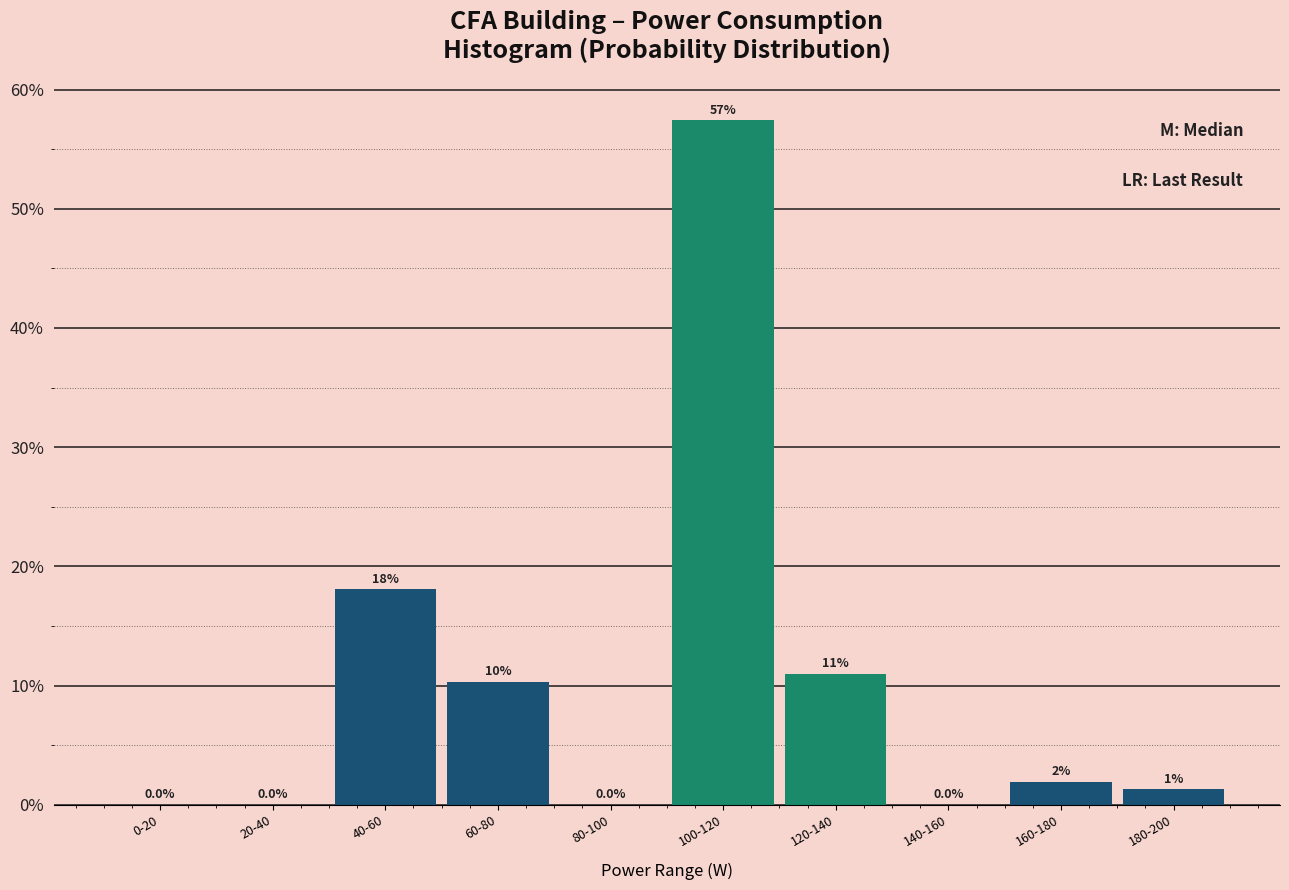

Which has a higher value, 100-120 or 80-100?

100-120